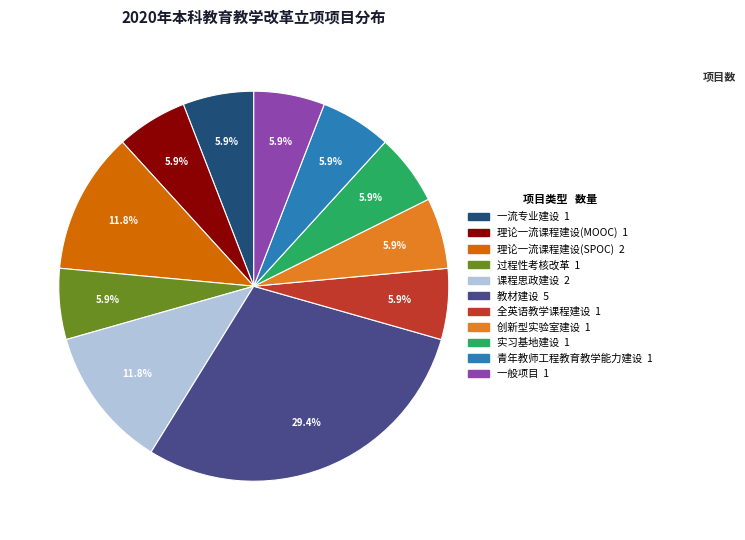

To the nearest percent, what is the combined percentage of 青年教师工程教育教学能力建设 and 创新型实验室建设?

12%